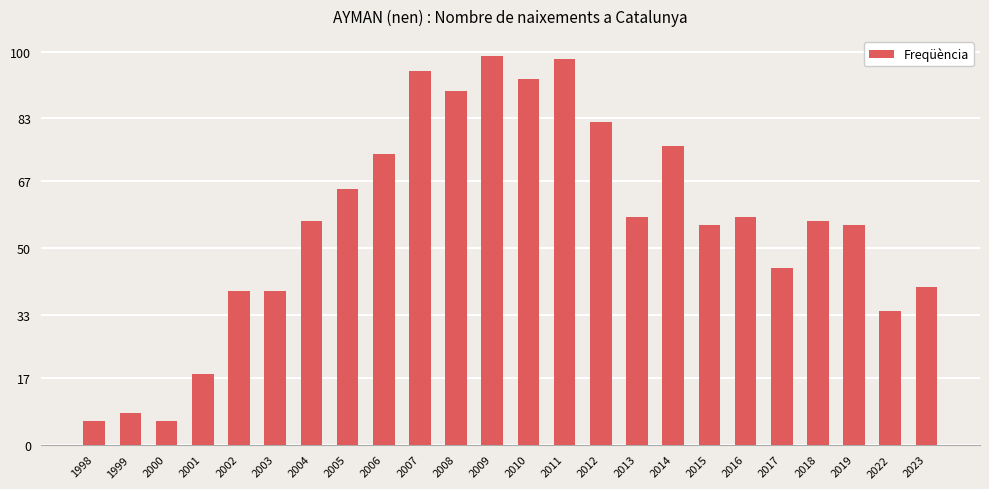

What is the greatest value displayed?

99